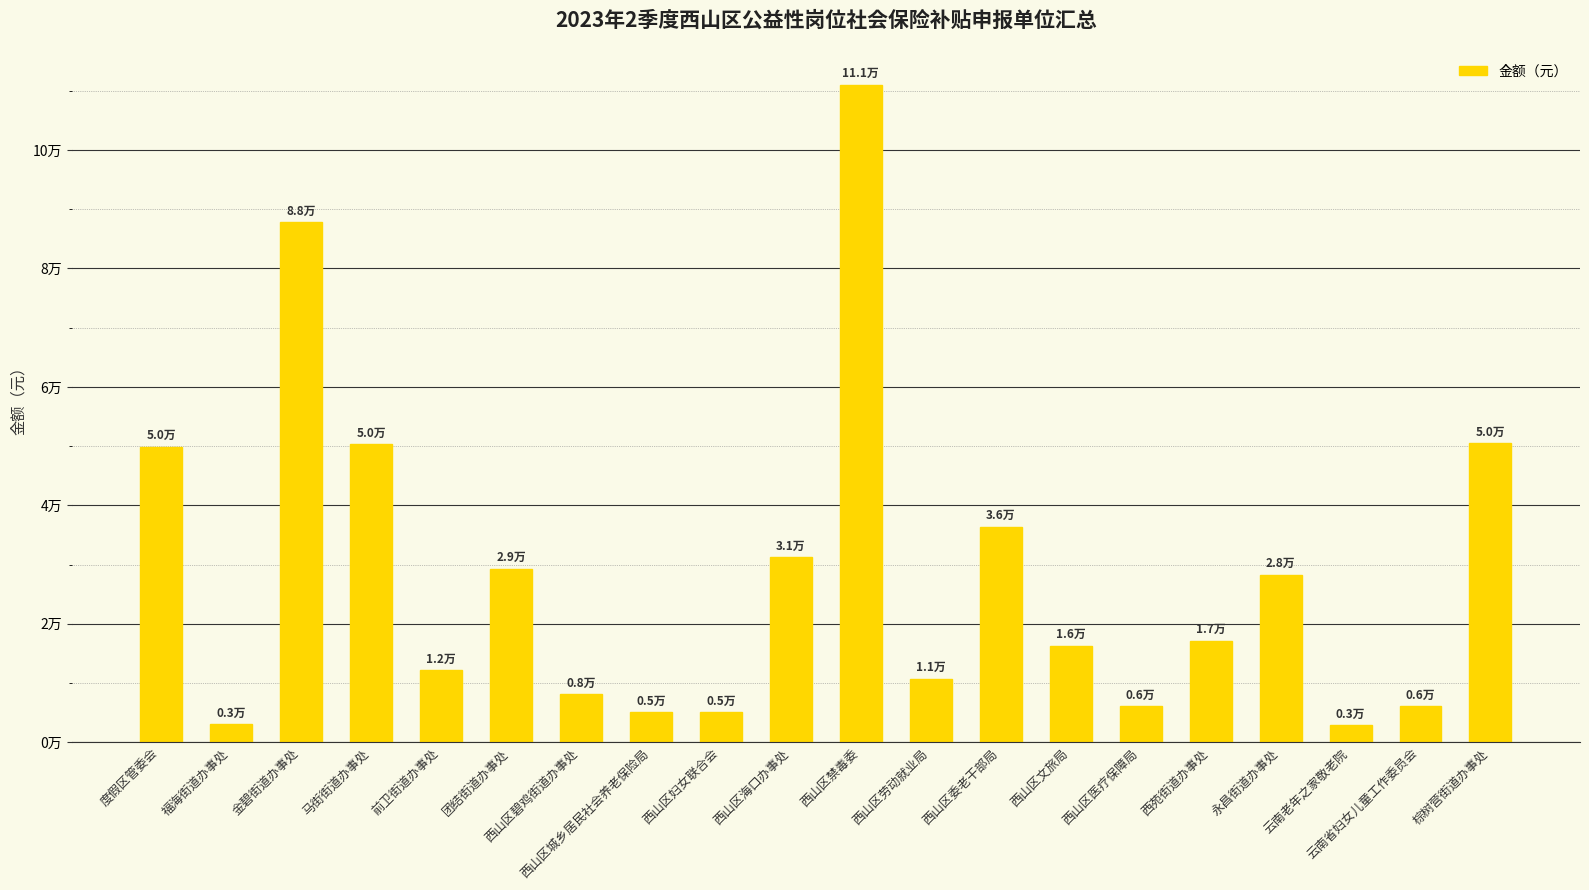

Are the bars horizontal?

No